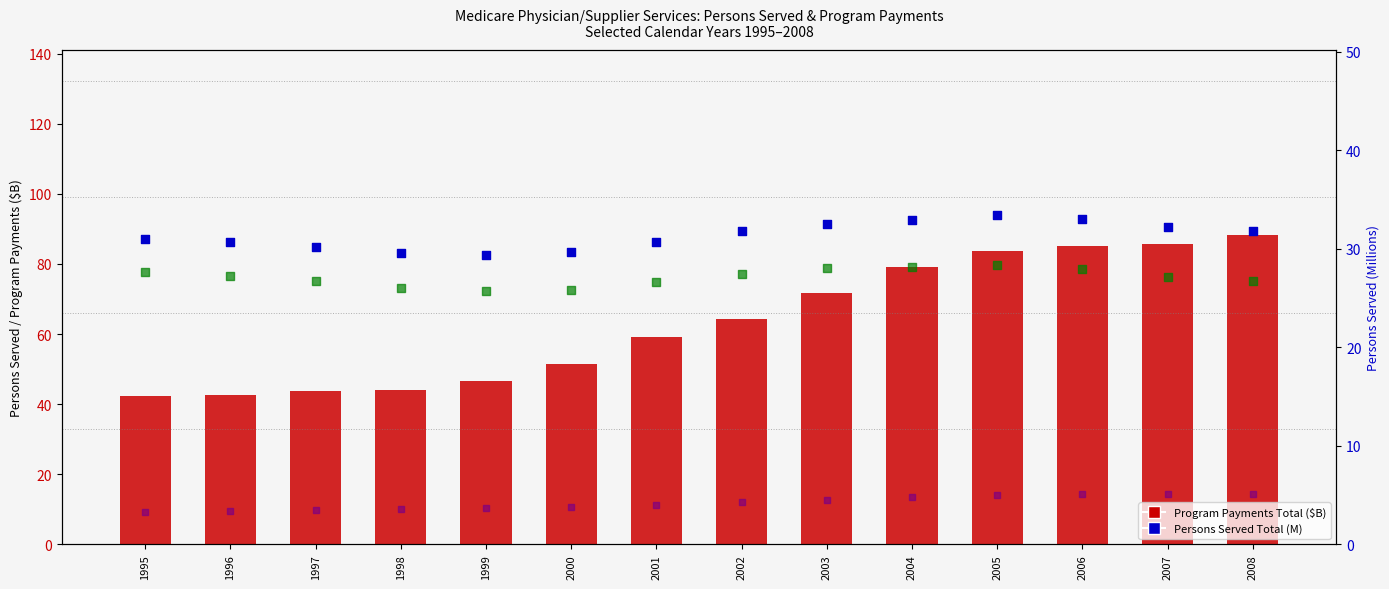

Which series has the largest total across all categories?

Program Payments Total ($B)